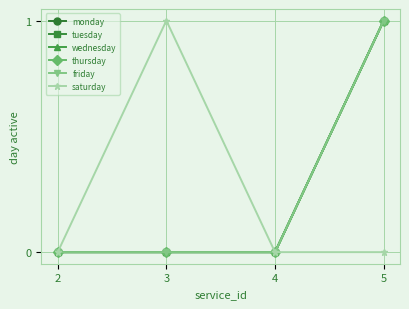

Does the chart have visible grid lines?

Yes